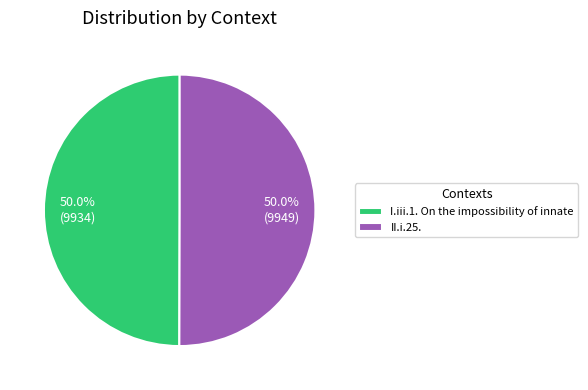

Approximately how many times larger is the value at I.iii.1. On the impossibility of innate compared to II.i.25.?

1.0